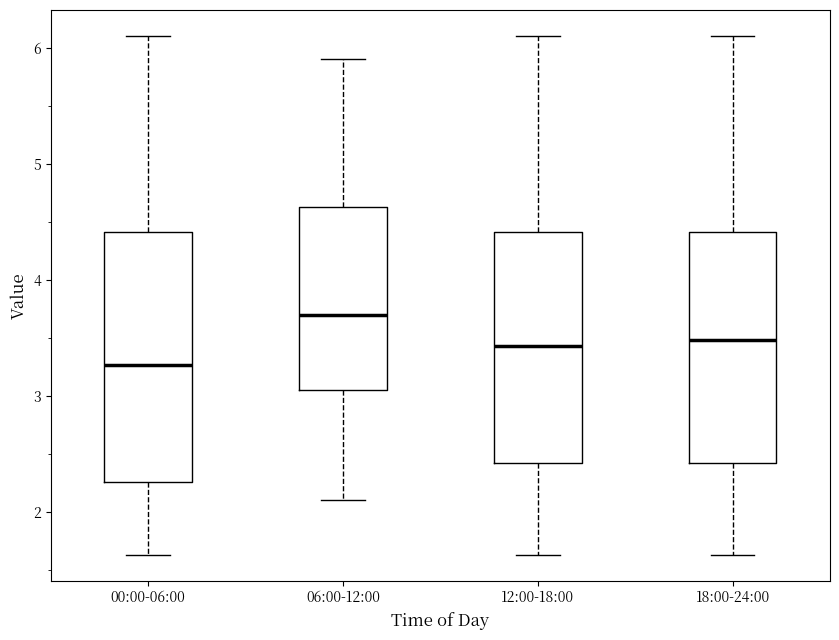

Which box has the lowest median line?

00:00-06:00